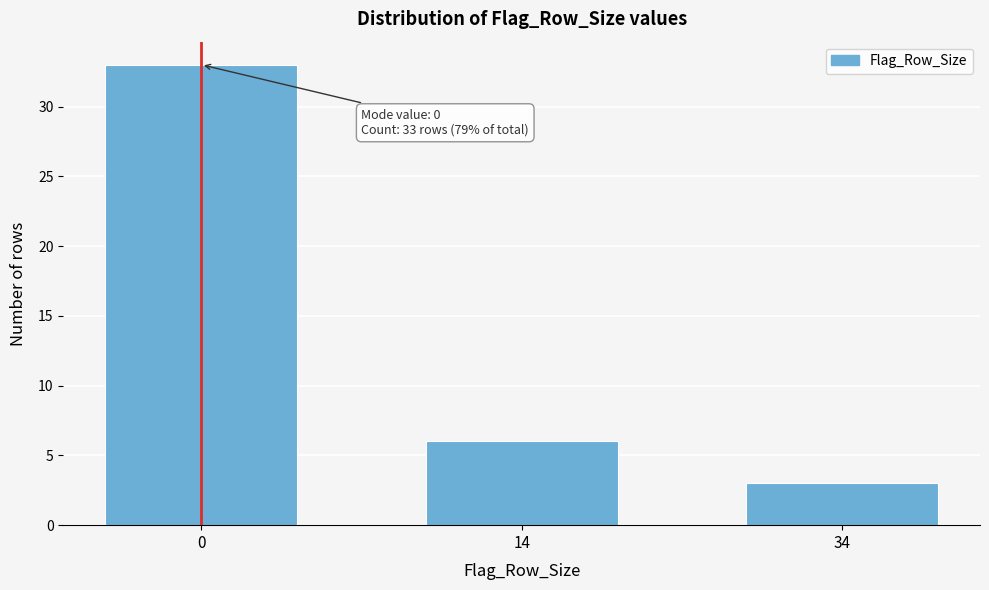

Reading left to right, list all the values displayed in this chart.

33	6	3